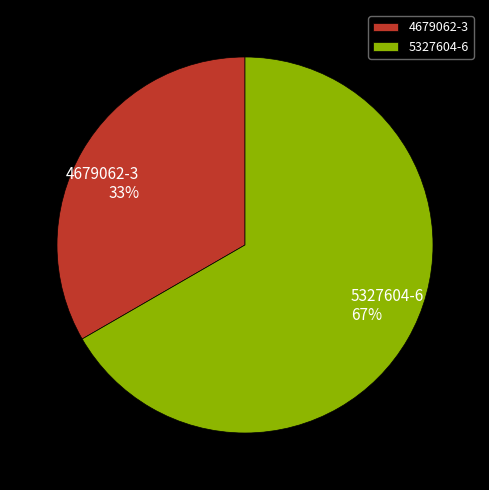

Which category has the biggest portion of the pie?

5327604-6